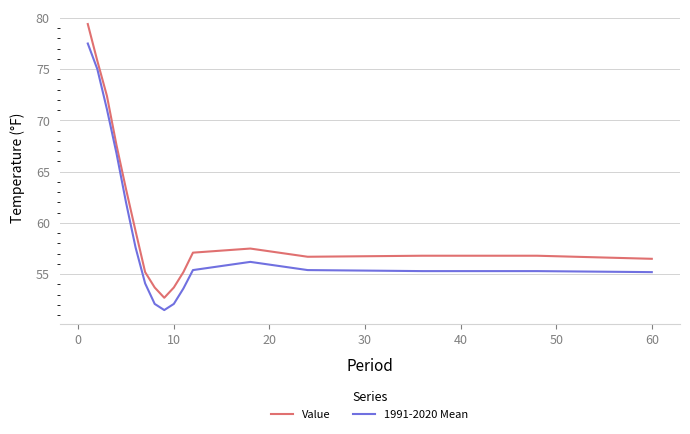

Which series has the largest total across all categories?

Value